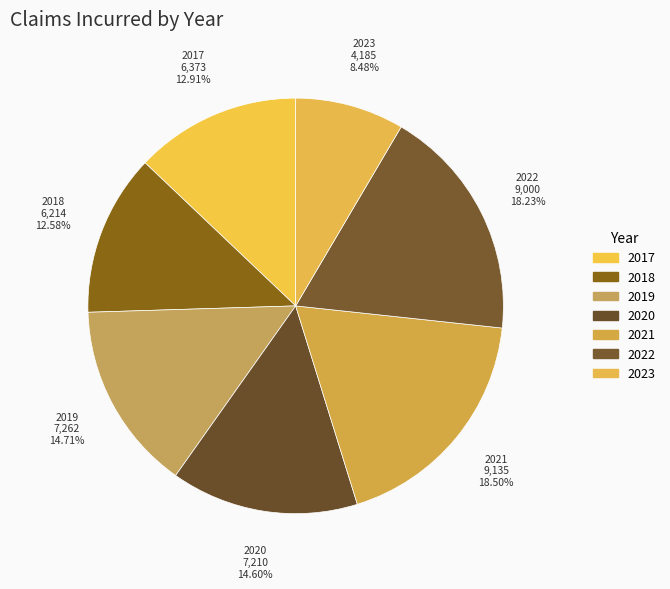

What percentage is the 2019 slice, to the nearest percent?

15%